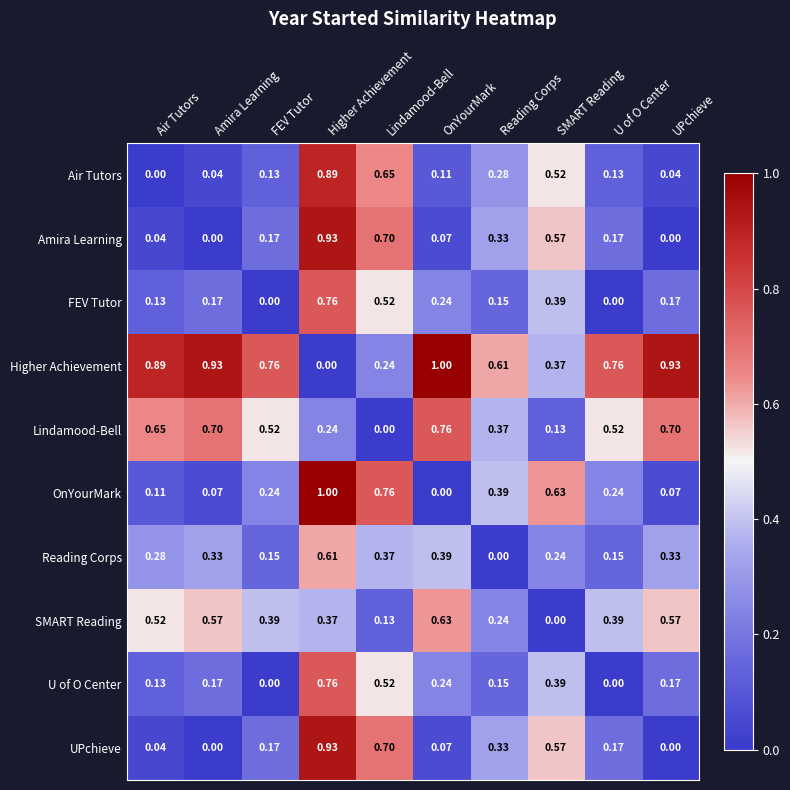

Where is OnYourMark nearest to the value 0?

OnYourMark